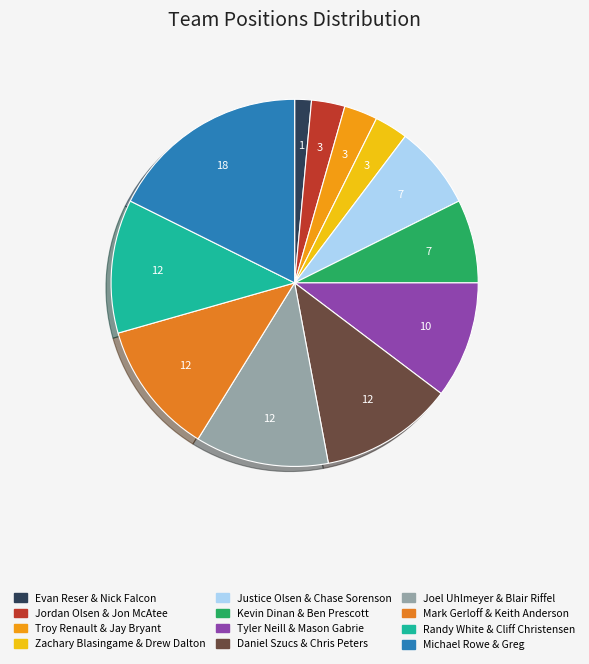

How many segments does this pie chart have?

12